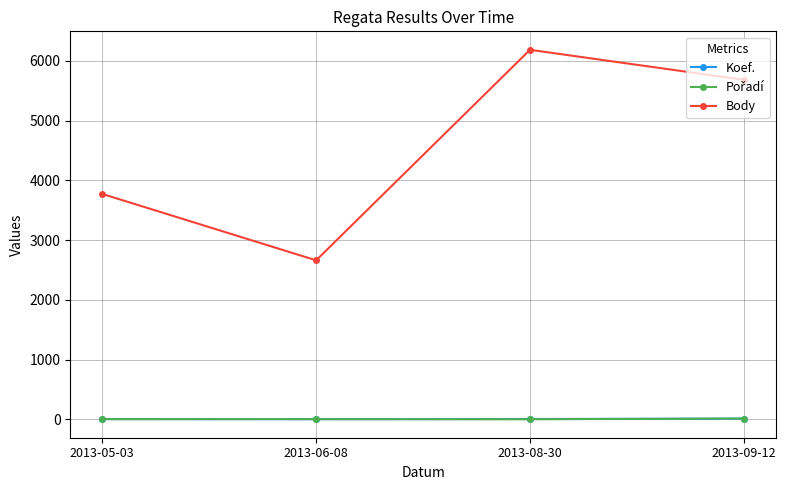

How many interior local valleys does the Koef. series have?

1